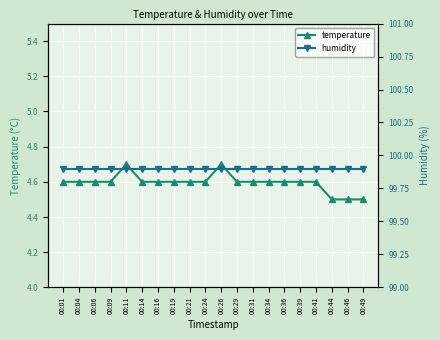

What is the highest value of the humidity series?

99.9